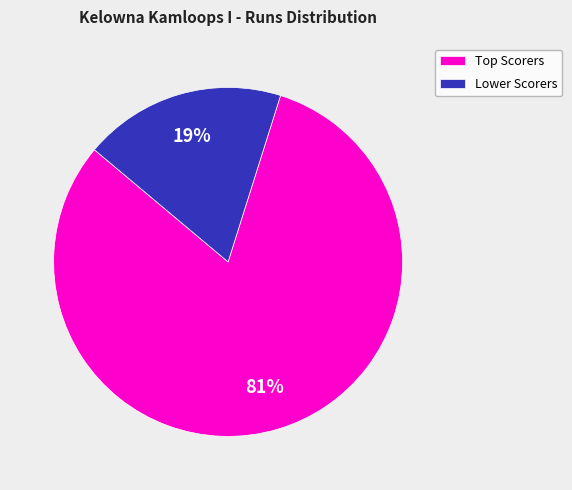

To the nearest percent, what portion does Lower Scorers represent?

19%